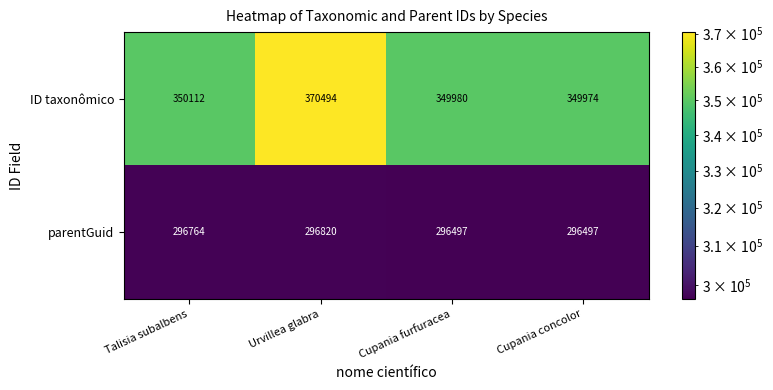

List the series in order of their peak value, highest first.

ID taxonômico, parentGuid